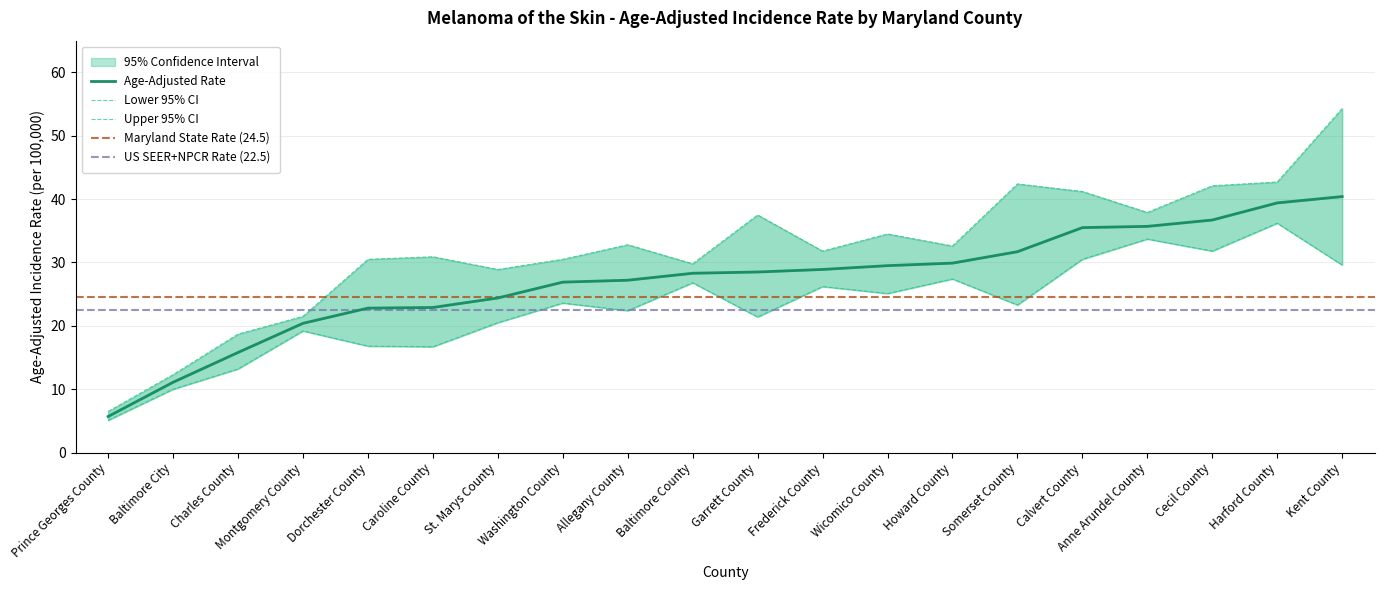

At which category is the sum across all series the highest?

Kent County